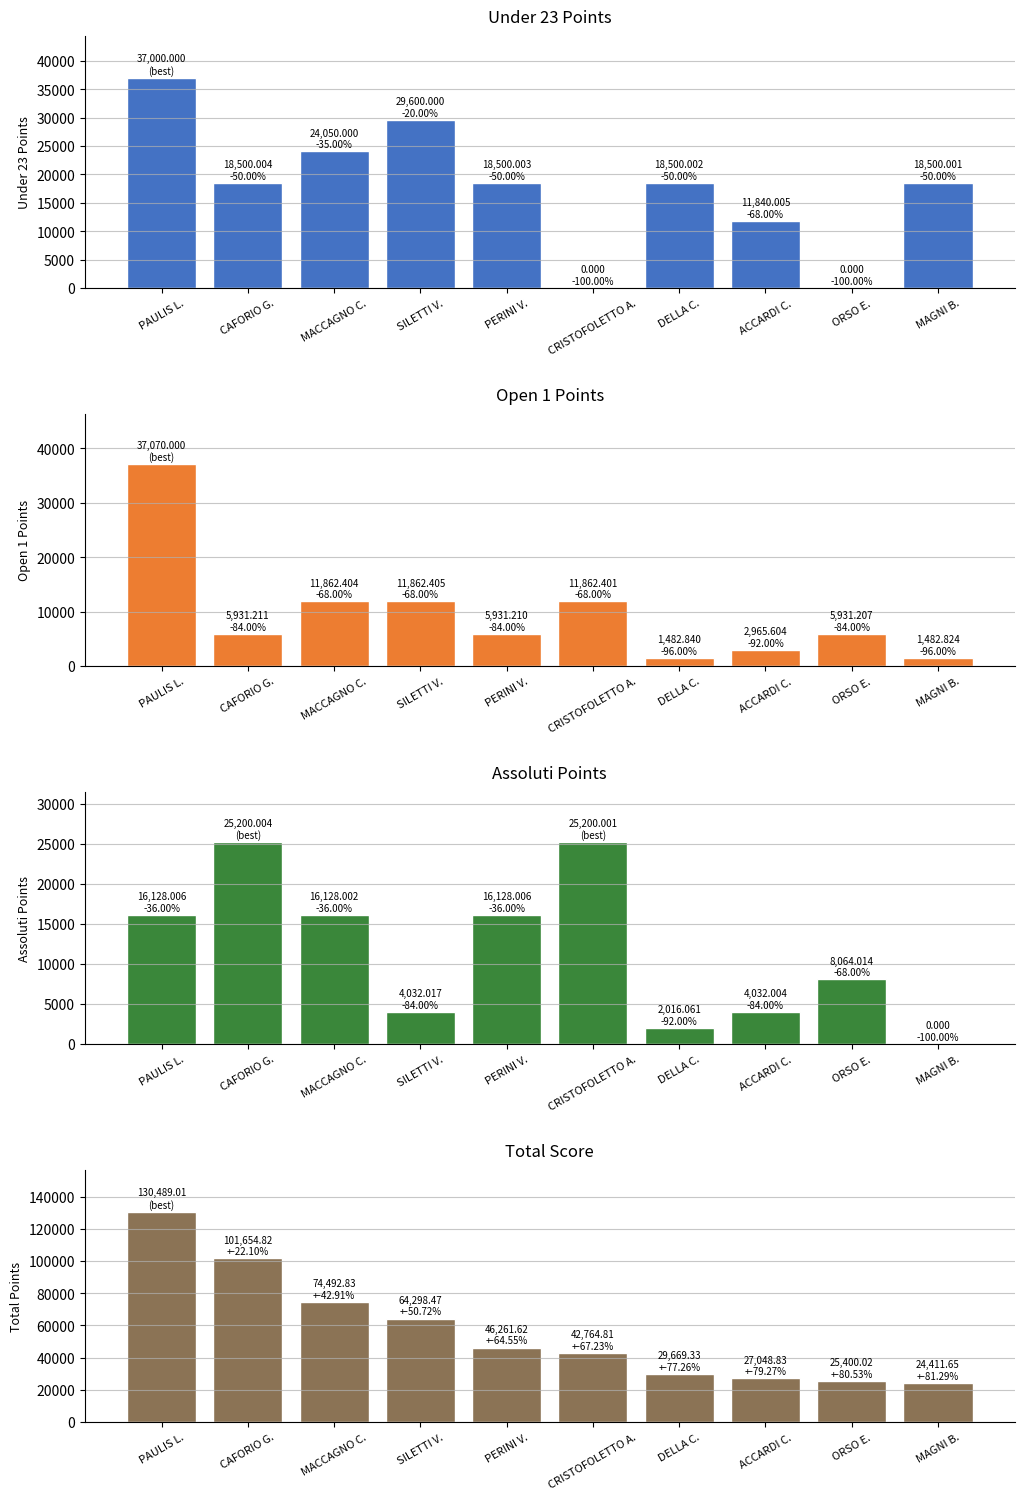

What is the value of the Under 23 bar at the 3rd from the left?

24050.0